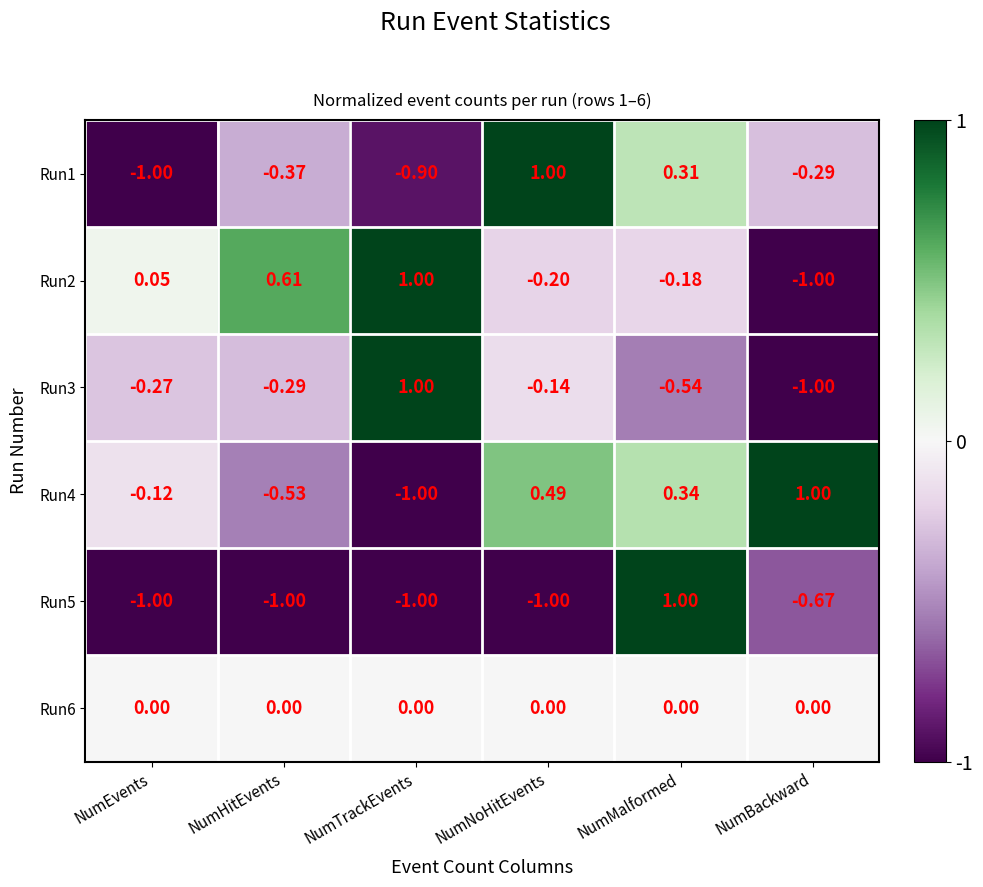

Which series changed the most between NumEvents and NumTrackEvents?

Run3